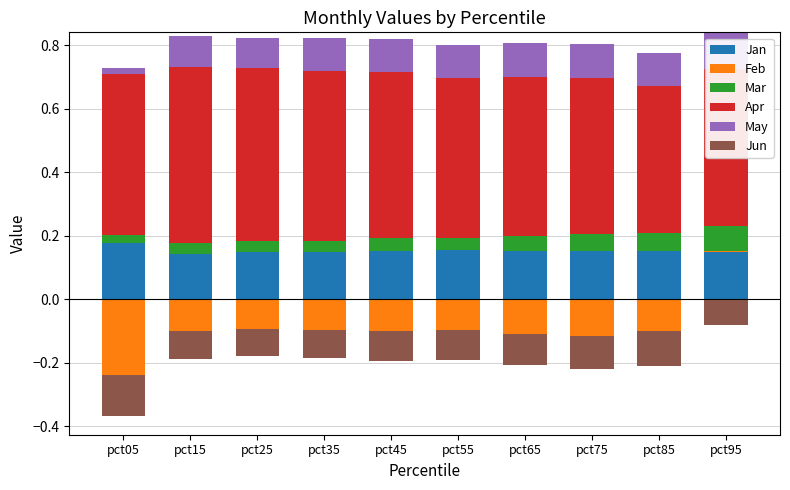

Rank the series by their maximum value, from highest to lowest.

Apr, Jan, May, Mar, Feb, Jun